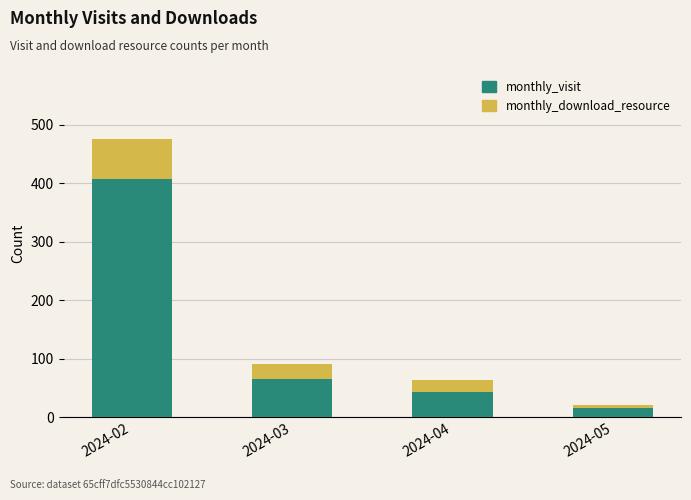

What is the total value across all series at 2024-02?

475